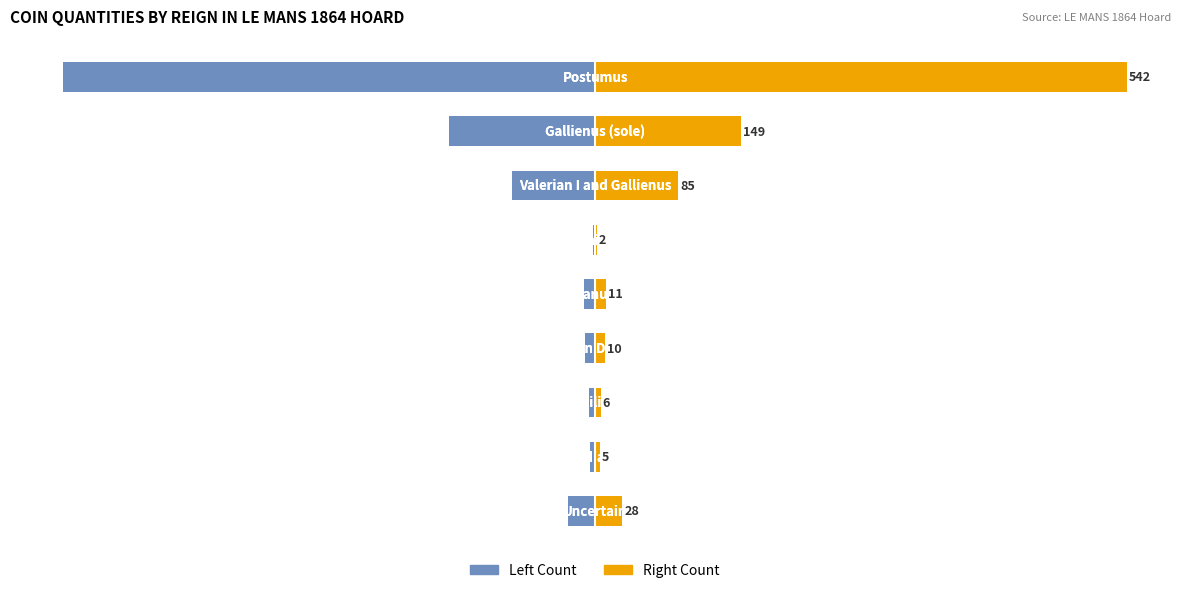

Is it true that Quantity (right view) equals 5 at 1?

True